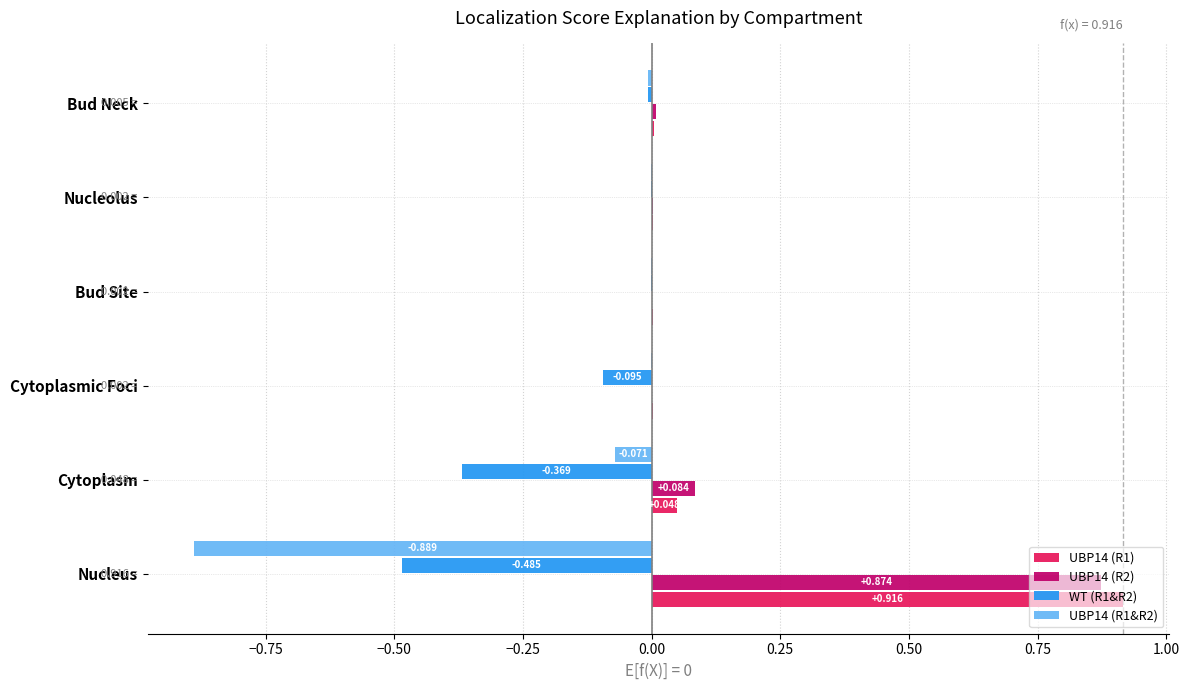

At which category is the sum across all series the highest?

Nucleus